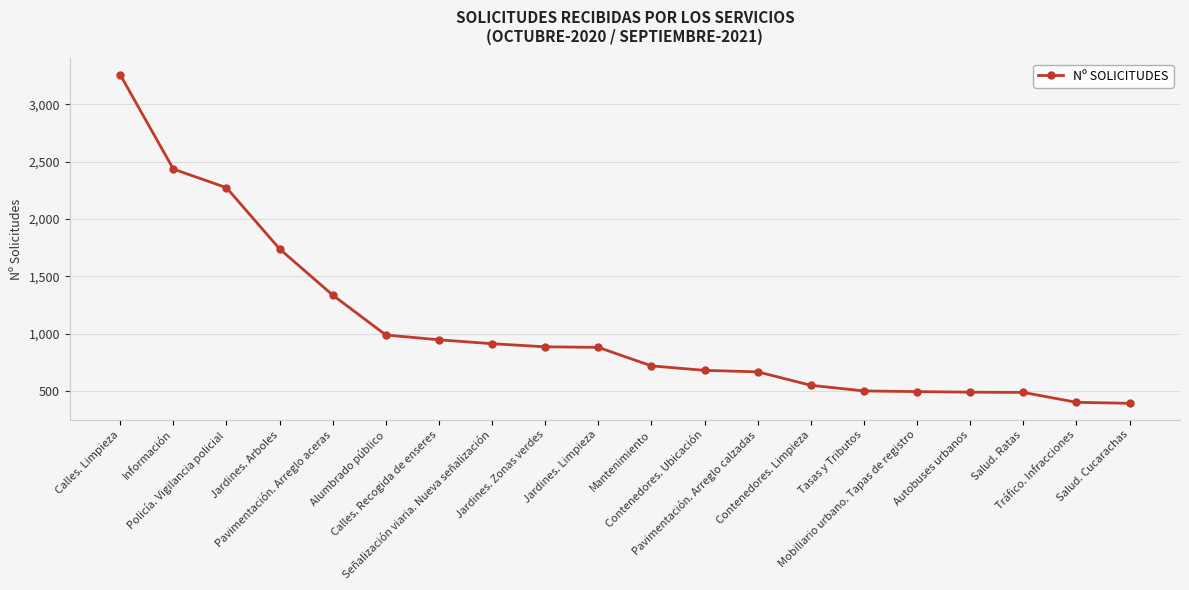

What is the difference between the maximum and minimum values?

2860